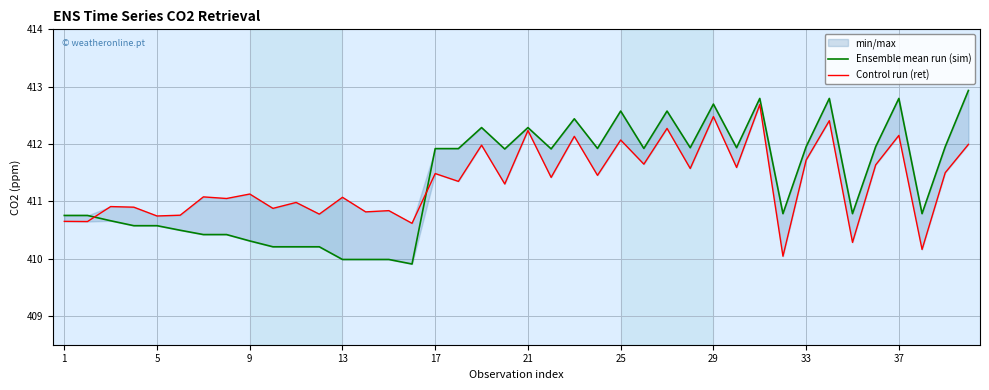

Which series changed the most between 33 and 25?

Ensemble mean run (sim)